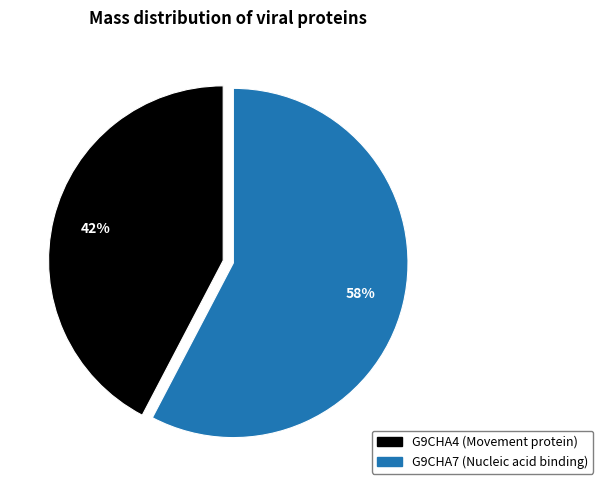

Between G9CHA4 (Movement protein) and G9CHA7 (Nucleic acid binding), which is larger?

G9CHA7 (Nucleic acid binding)